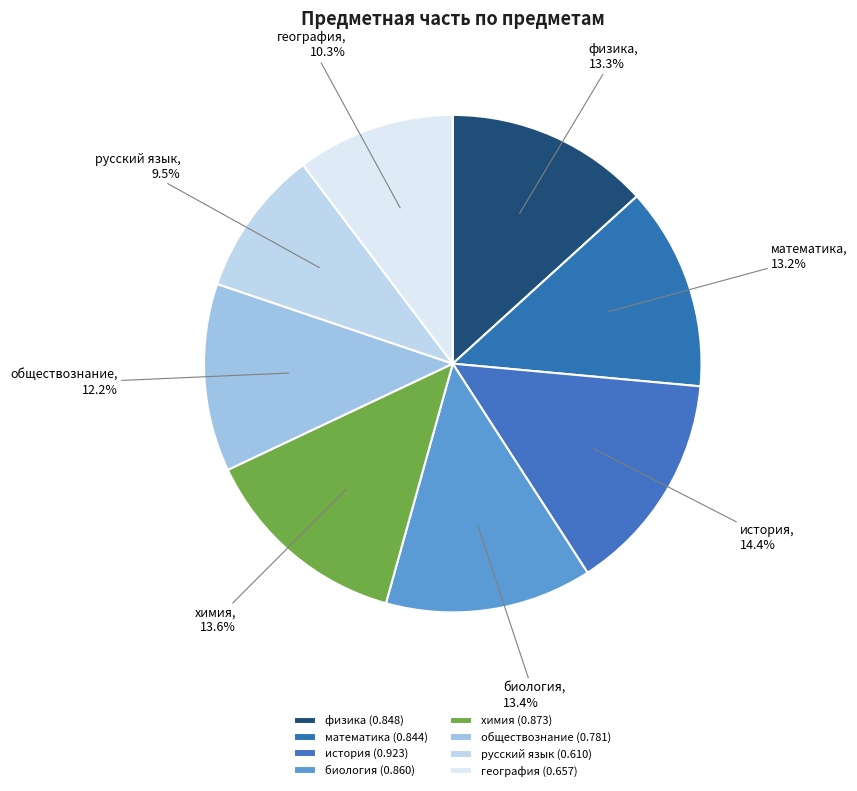

Is математика the majority of the pie?

No